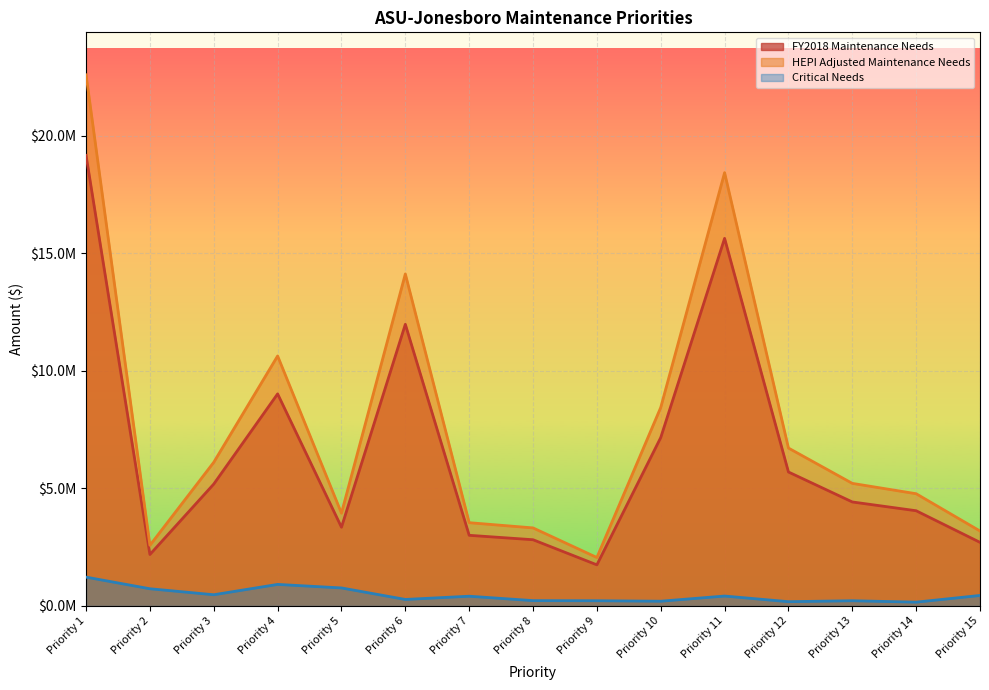

List the series in order of their peak value, highest first.

HEPI Adjusted Maintenance Needs, FY2018 Maintenance Needs, Critical Needs